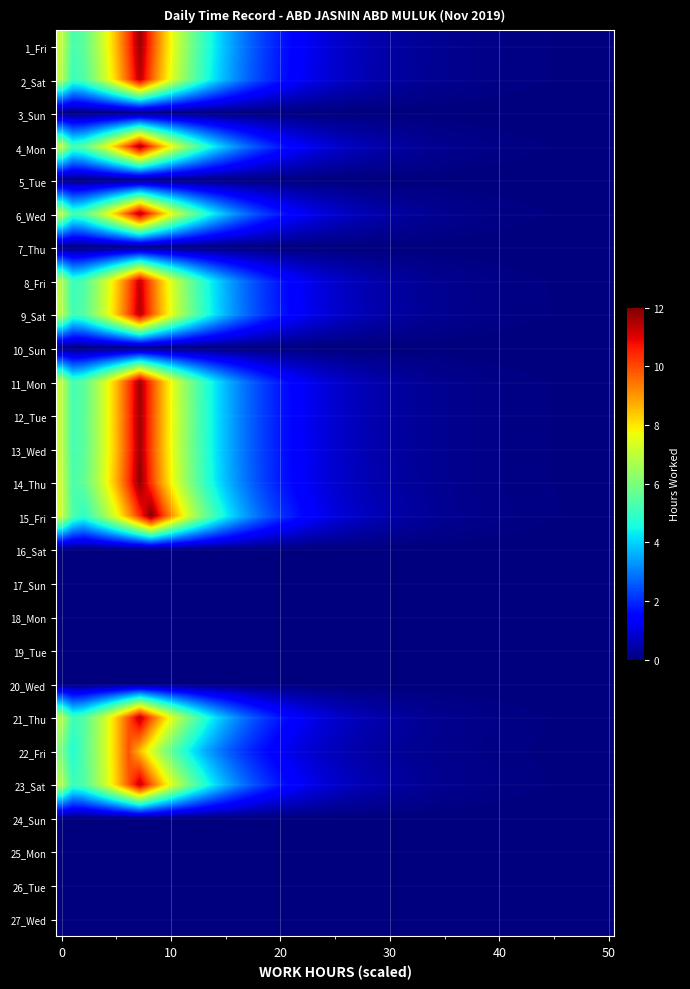

Which category has the lowest value in the 21_Thu series?

1